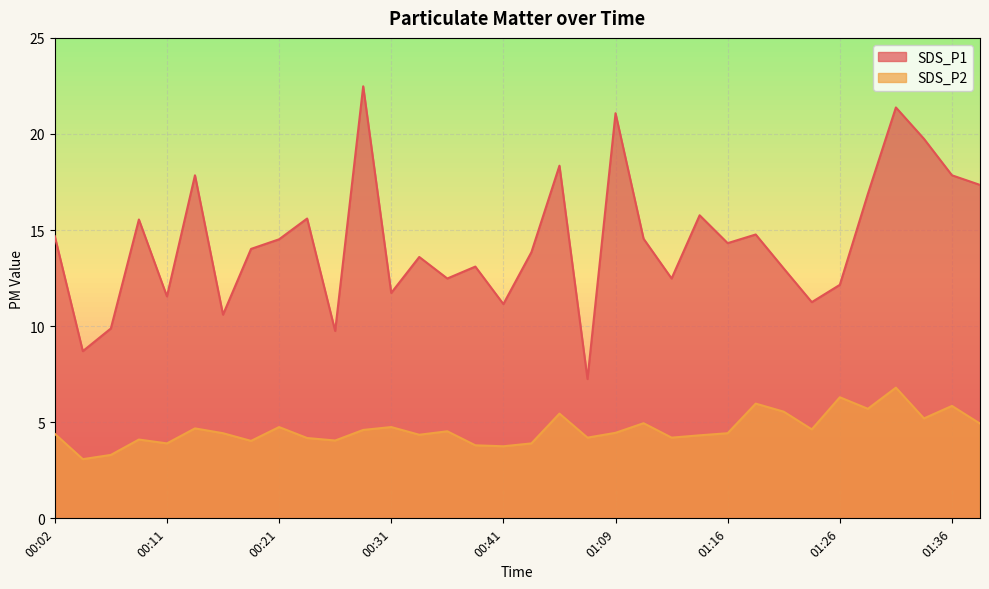

Is it true that SDS_P1 equals 14.0 at 00:19?

True